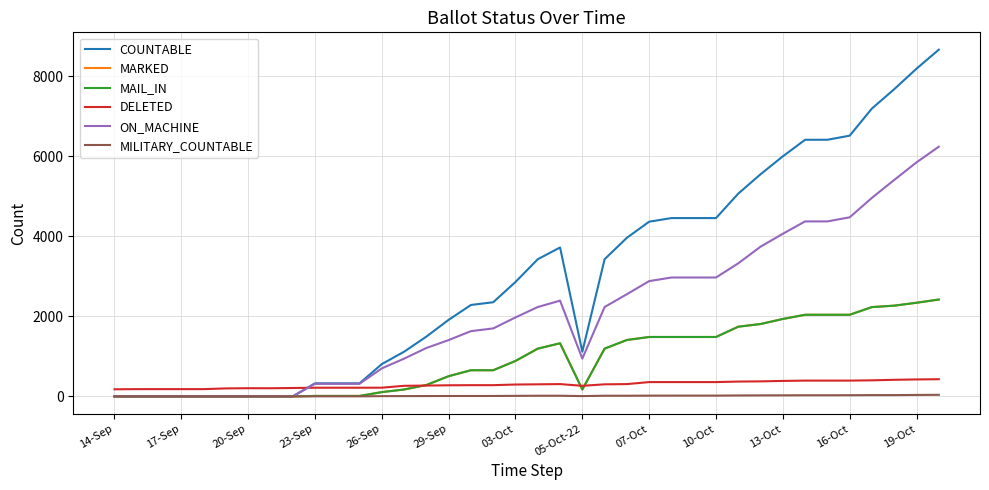

What is the greatest value displayed?

8664